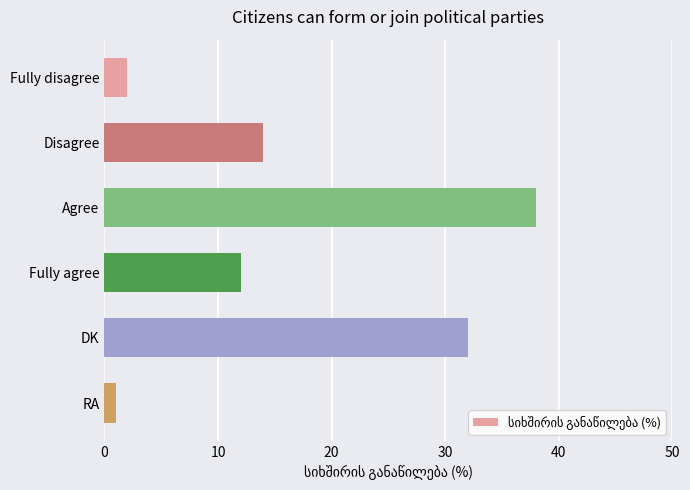

Are the bars grouped side by side (vs. stacked)?

No